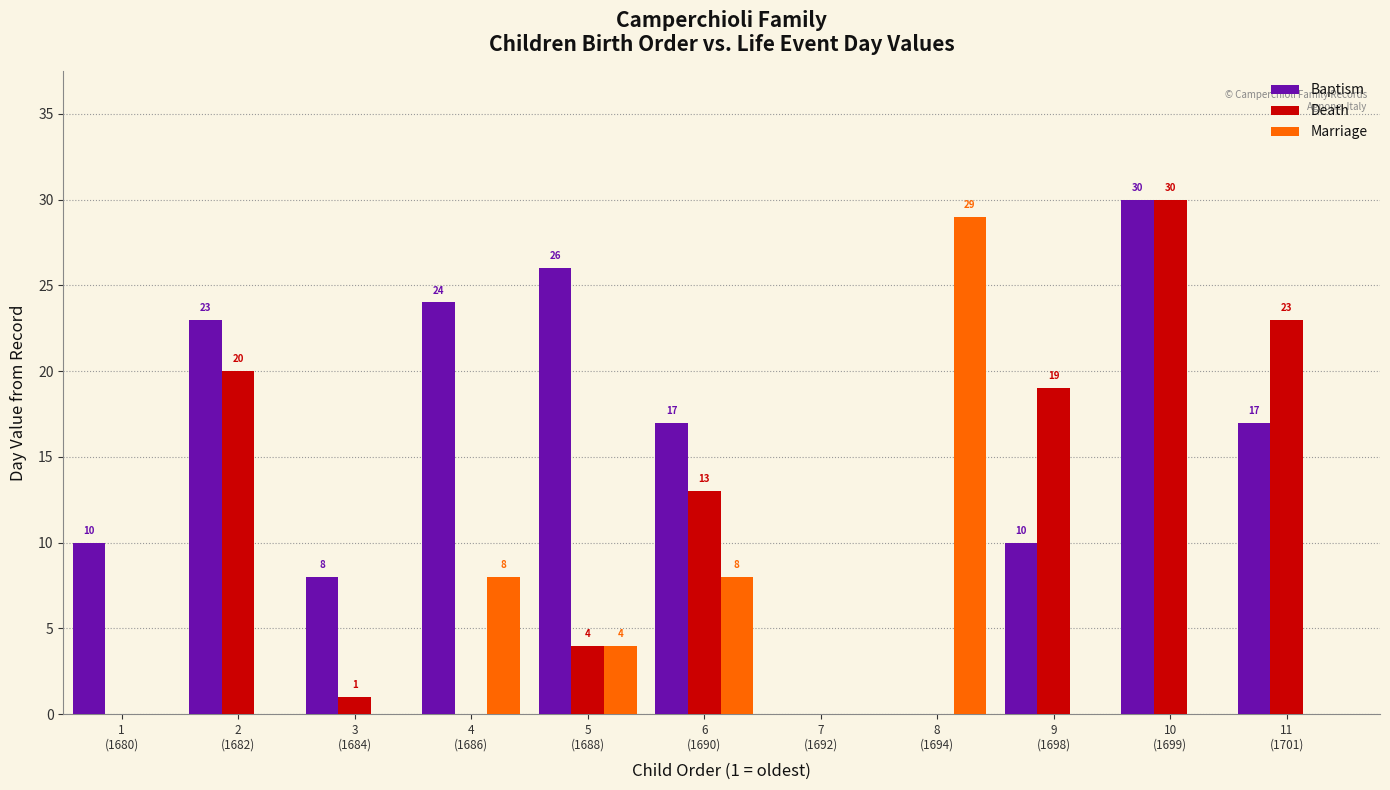

What is the highest value of the Death series?

30